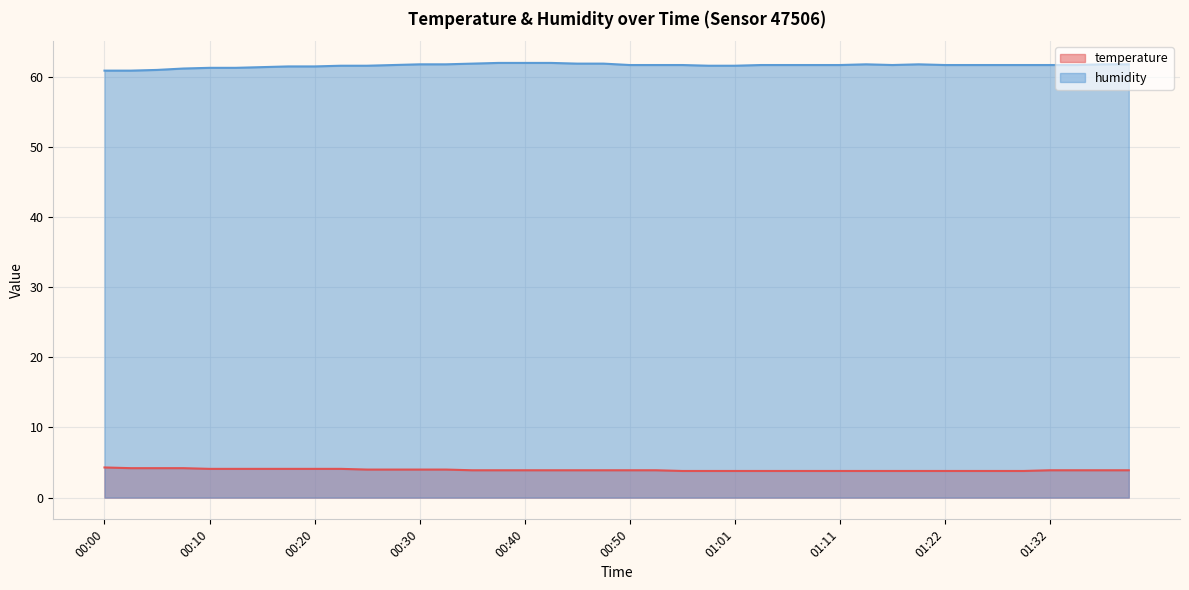

Reading left to right, extract all data points from this chart.

temperature: 4.3	4.2	4.2	4.2	4.1	4.1	4.1	4.1	4.1	4.1	4.0	4.0	4.0	4.0	3.9	3.9	3.9	3.9	3.9	3.9	3.9	3.9	3.8	3.8	3.8	3.8	3.8	3.8	3.8	3.8	3.8	3.8	3.8	3.8	3.8	3.8	3.9	3.9	3.9	3.9
humidity: 60.9	60.9	61.0	61.2	61.3	61.3	61.4	61.5	61.5	61.6	61.6	61.7	61.8	61.8	61.9	62.0	62.0	62.0	61.9	61.9	61.7	61.7	61.7	61.6	61.6	61.7	61.7	61.7	61.7	61.8	61.7	61.8	61.7	61.7	61.7	61.7	61.7	61.7	61.8	61.8